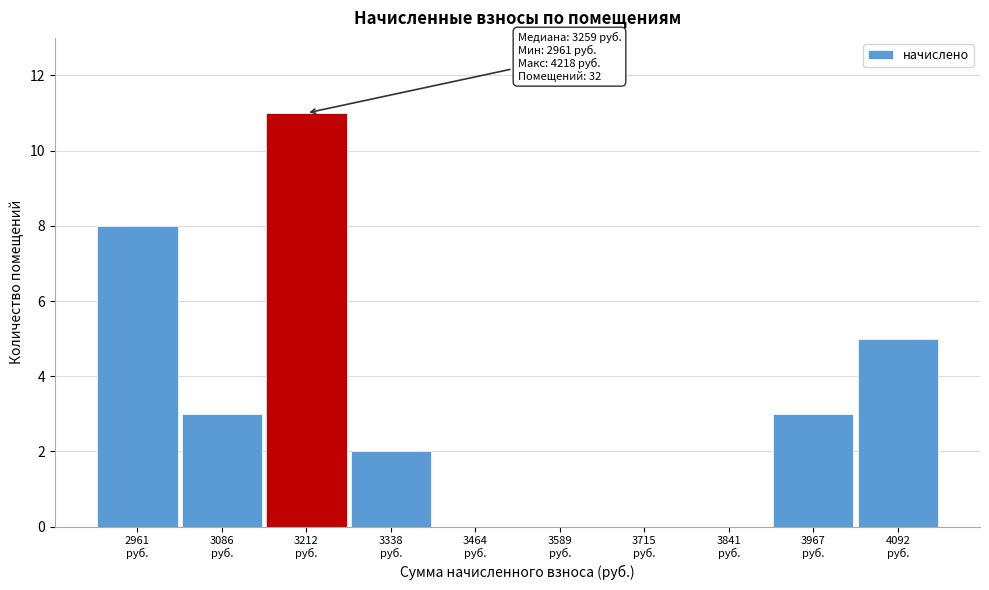

What is the sum of all values?

32